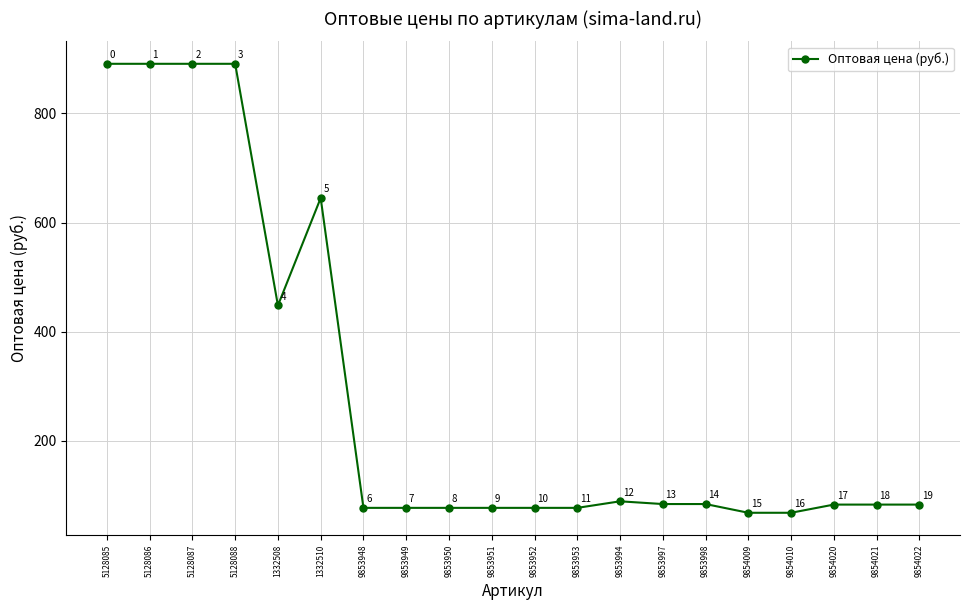

The chart shows a value of 83 at 9854022. True or false?

True